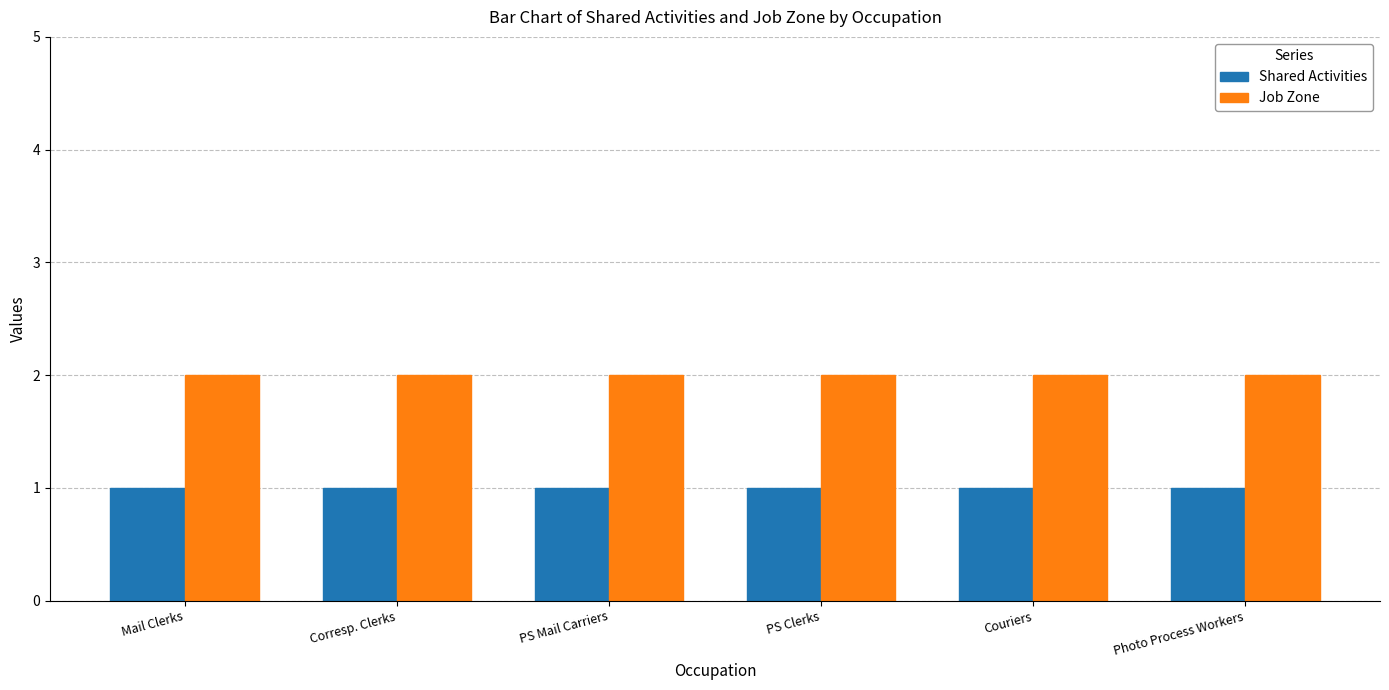

The Job Zone series shows 1 at Mail Clerks. True or false?

False